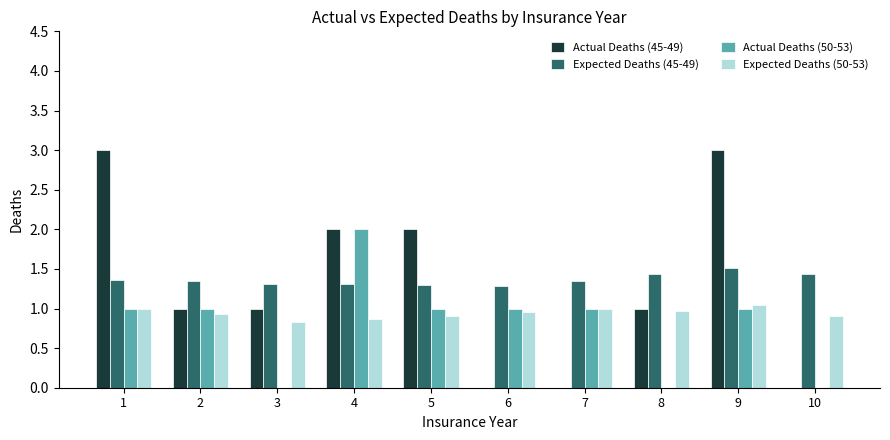

Count the number of data series in this chart.

4